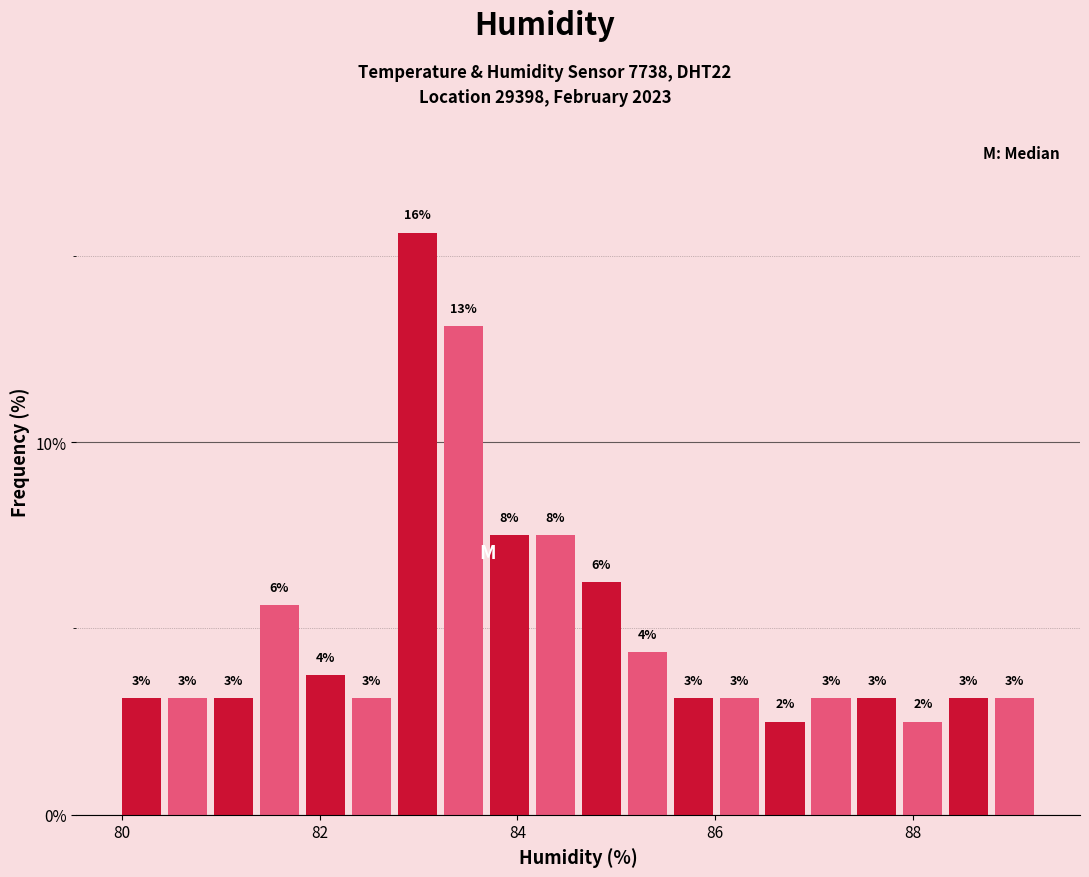

Around what value on the x-axis is the tallest bar? Give the approximate position of its centre, as read against the axis.

83.0